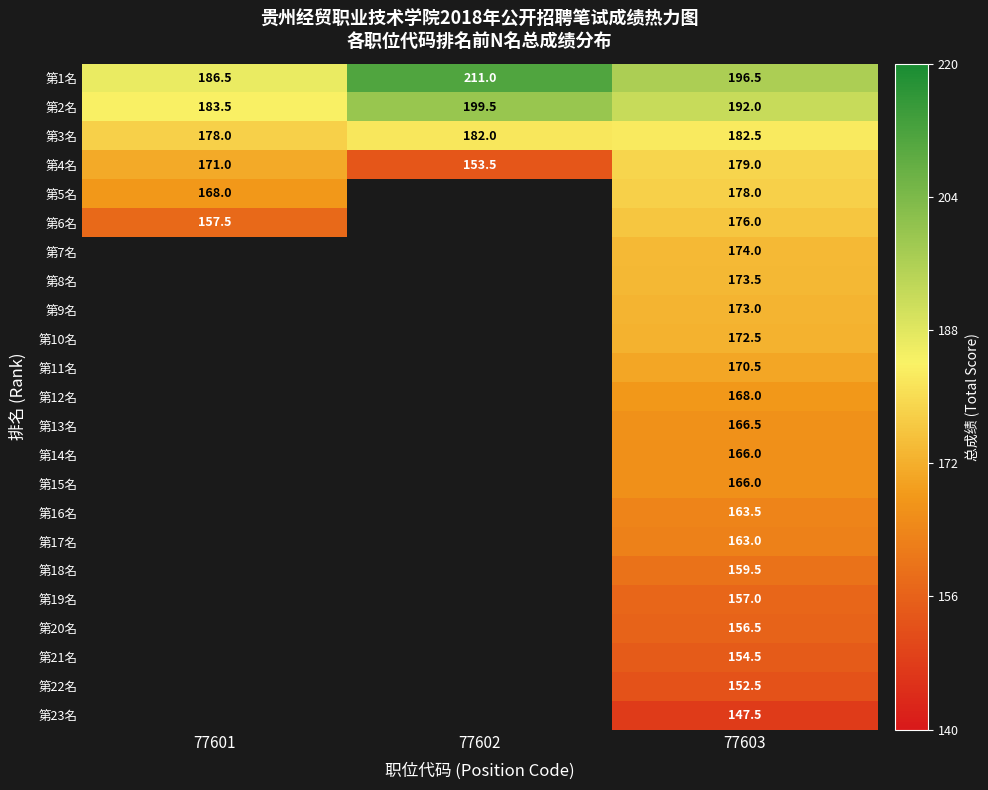

True or false: 第14名 has a value of 257.5 at 77603.

False